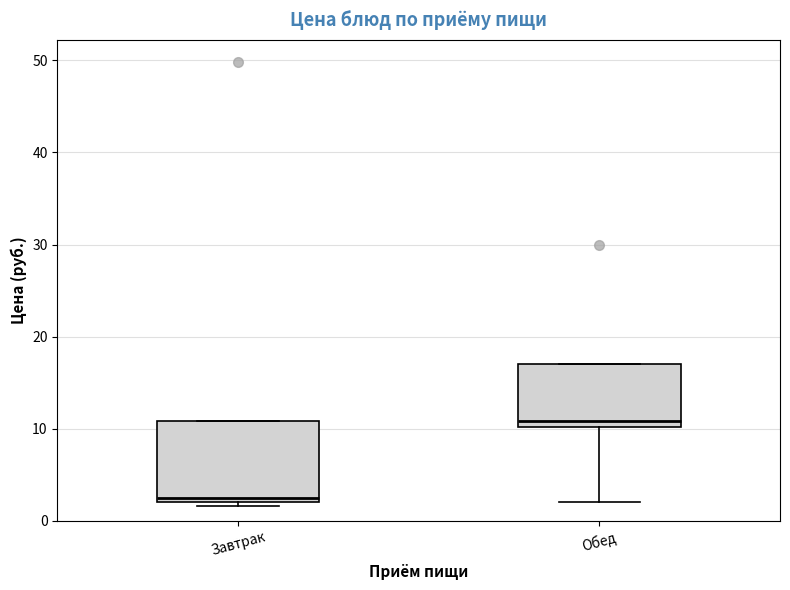

Reading left to right, read every box against the y-axis: the position of its median line, the range the box covers, and the ends of its whiskers. The values are not printed on the chart, so give them approximately, as read against the axis.

Завтрак: median 2 (just above the box's lower edge), box 2 to 11, whiskers 2 (just below the box's lower edge) to 11
Обед: median 11, box 10 to 17, whiskers 2 to 17